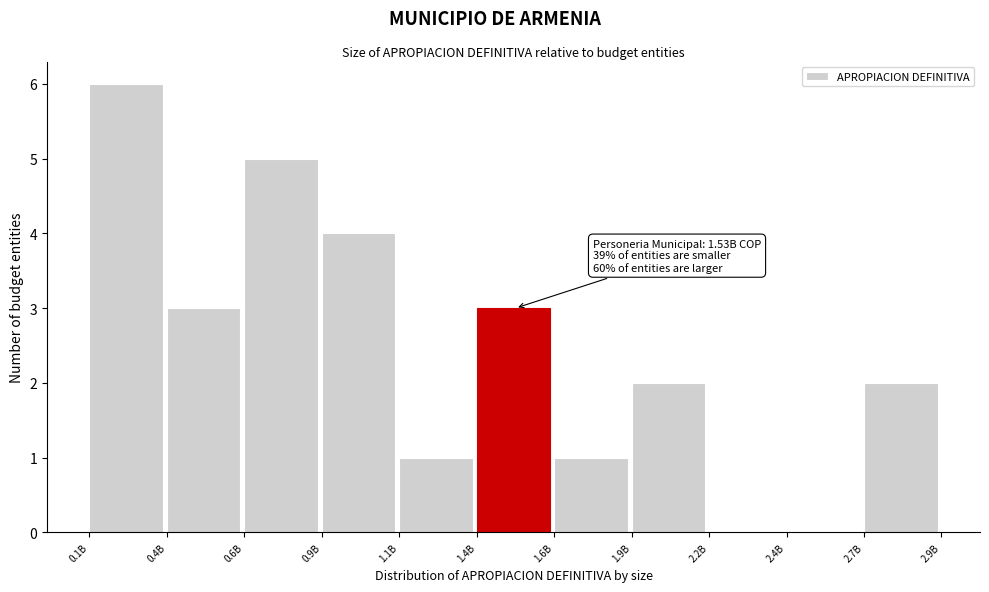

Reading left to right, extract all data points from this chart.

0.1B=6	0.4B=3	0.6B=5	0.9B=4	1.1B=1	1.4B=3	1.6B=1	1.9B=2	2.2B=0	2.4B=0	2.7B=2